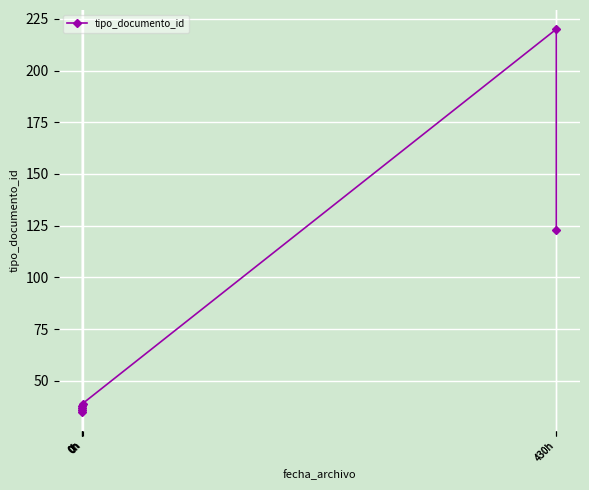

List the labels in order of value, largest first.

430h, 430h, 0h, 0h, 0h, 0h, 0h